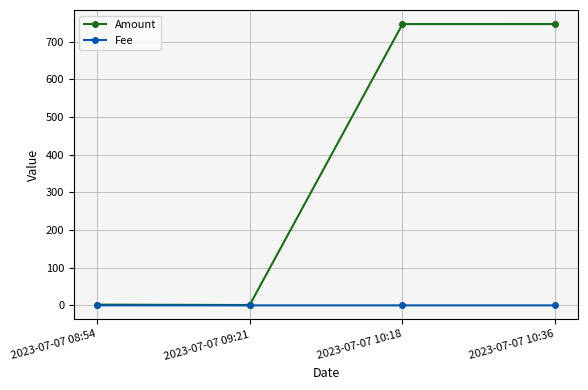

What position from the right is 2023-07-07 10:18?

2